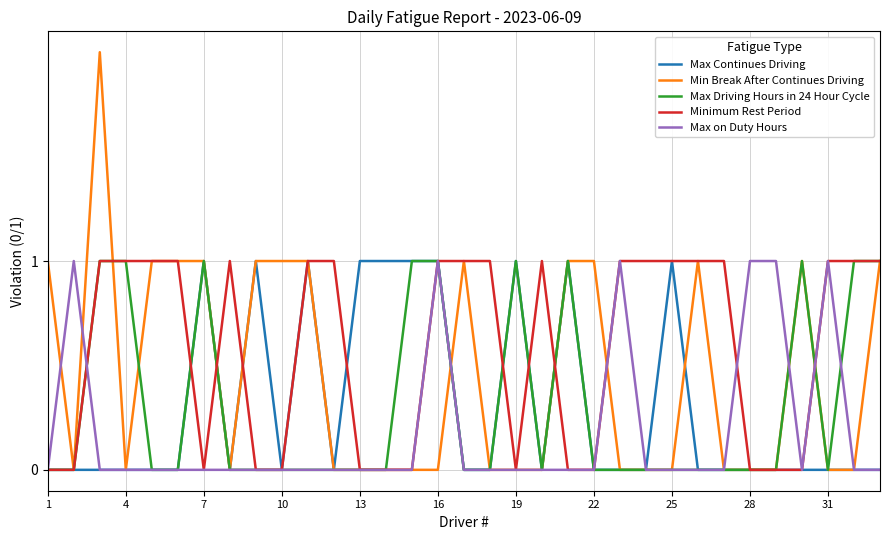

Which series has the largest total across all categories?

Minimum Rest Period